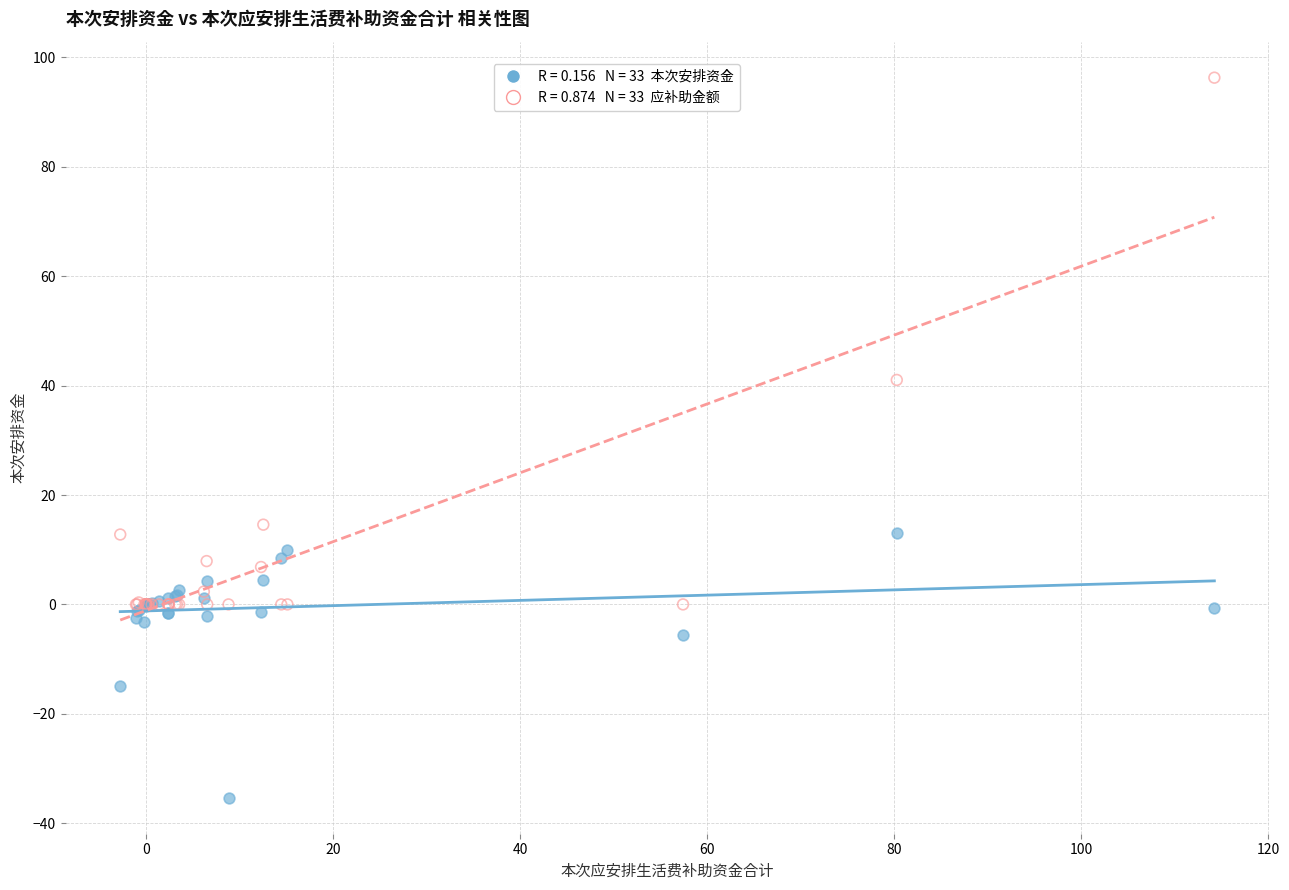

Across all series, what Y value is closest to 30?

41.0